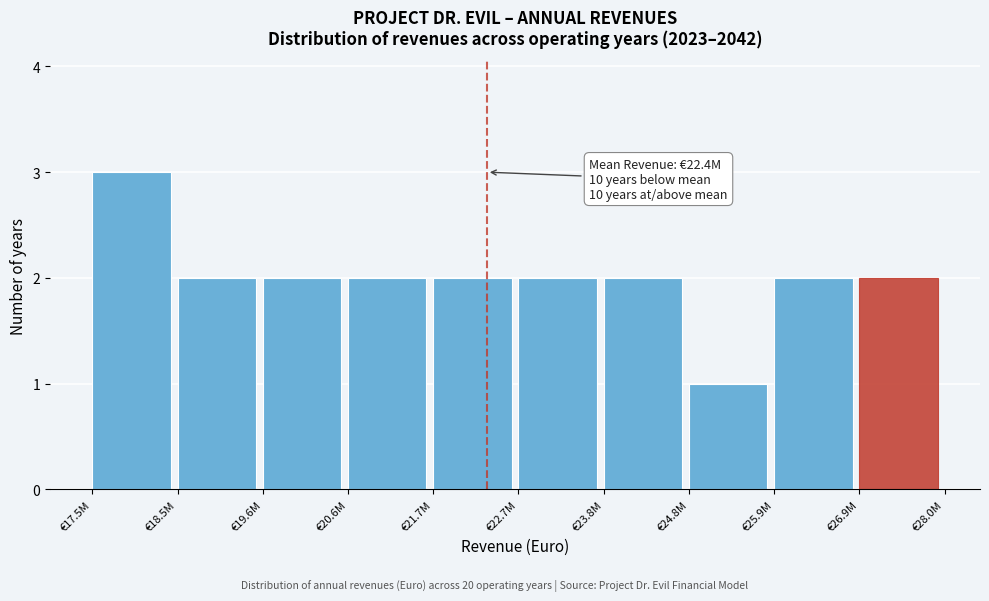

Reading left to right, what are all the values shown in this chart?

€17.5M=3	€18.5M=2	€19.6M=2	€20.6M=2	€21.7M=2	€22.7M=2	€23.8M=2	€24.8M=1	€25.9M=2	€26.9M=2